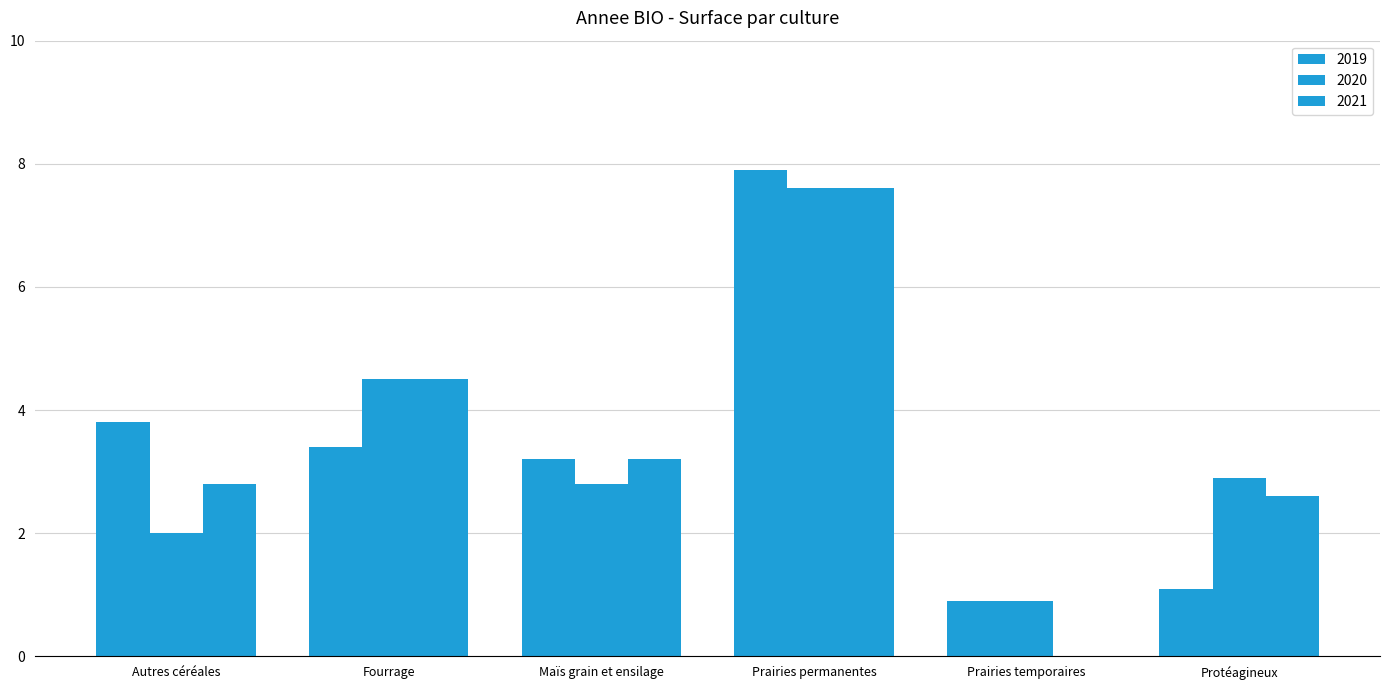

The 2021 series shows 3.9 at Autres céréales. True or false?

False